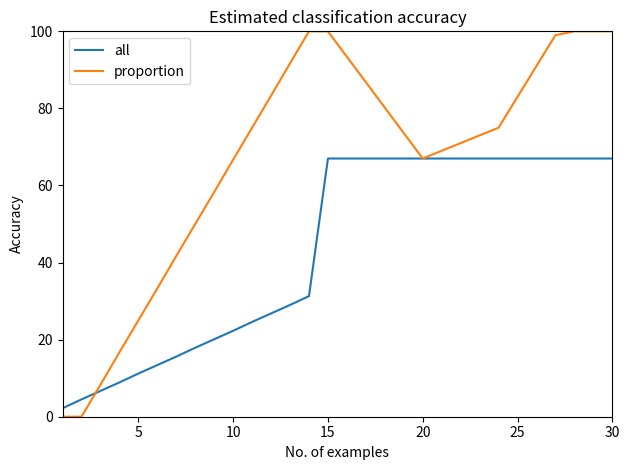

Which series has the largest total across all categories?

proportion